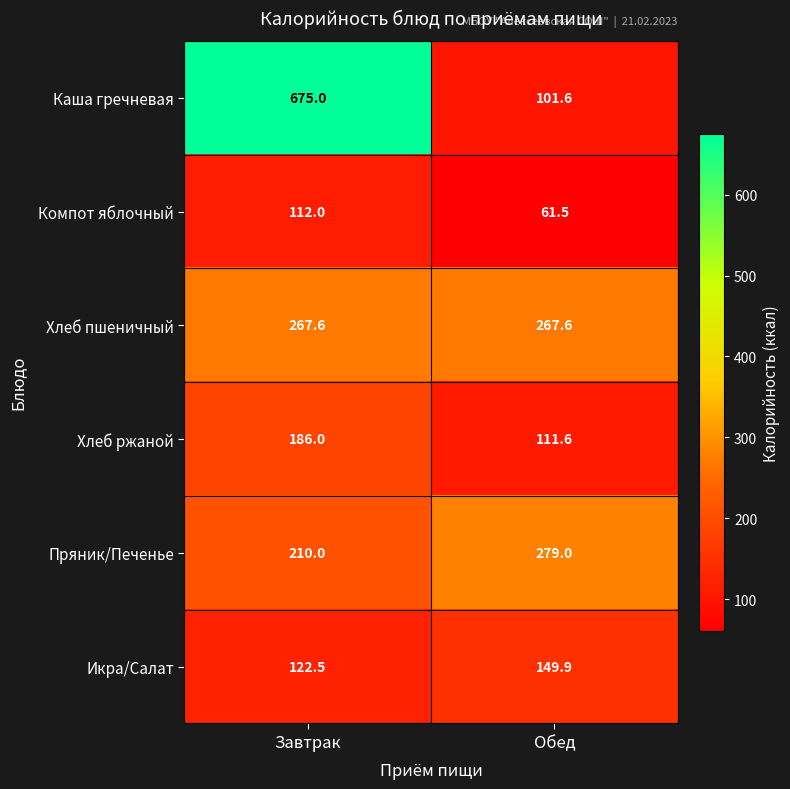

Between Завтрак and Обед, which series saw the biggest shift?

Каша гречневая